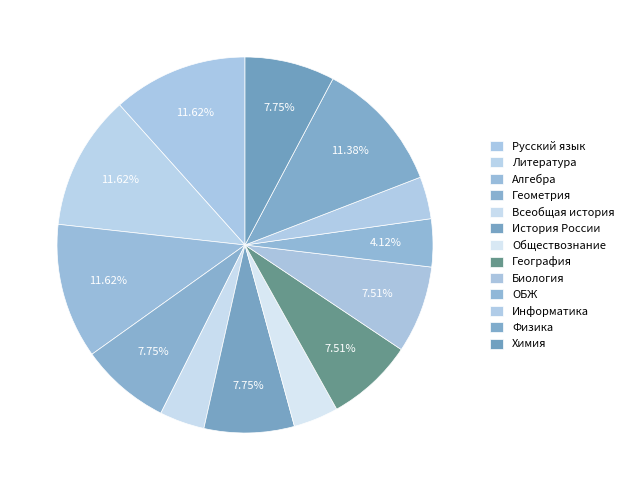

Count the number of slices in the pie.

13